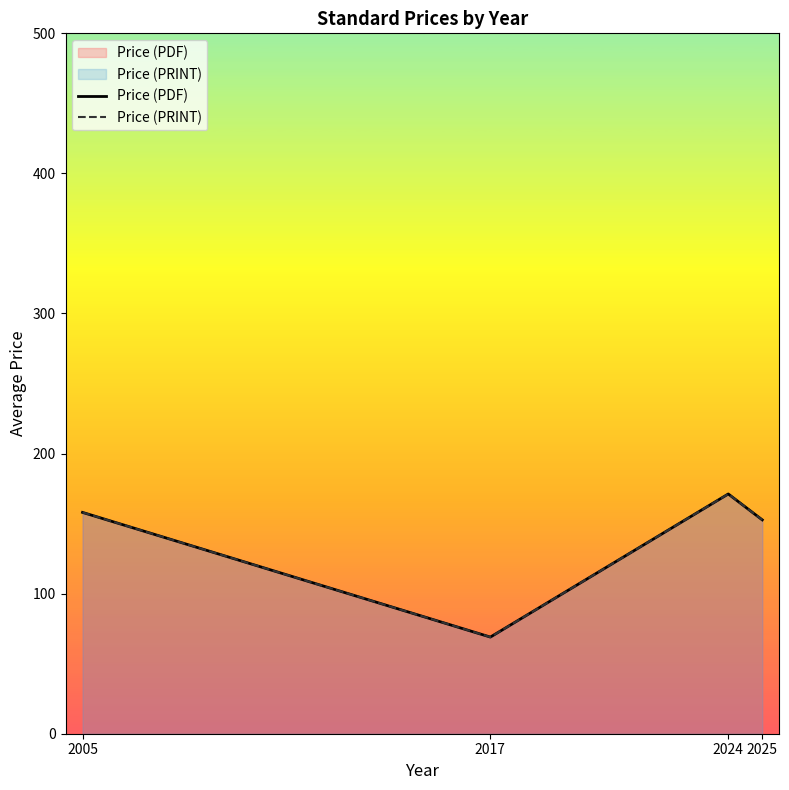

What is the value of the Price (PRINT) point at the 2nd from the left?

69.0